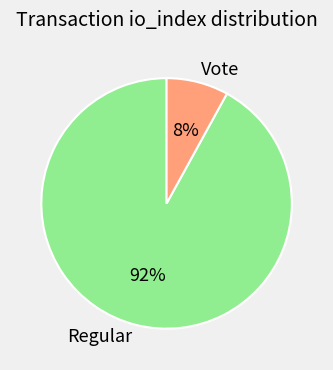

Which slice represents more than half of the pie?

Regular